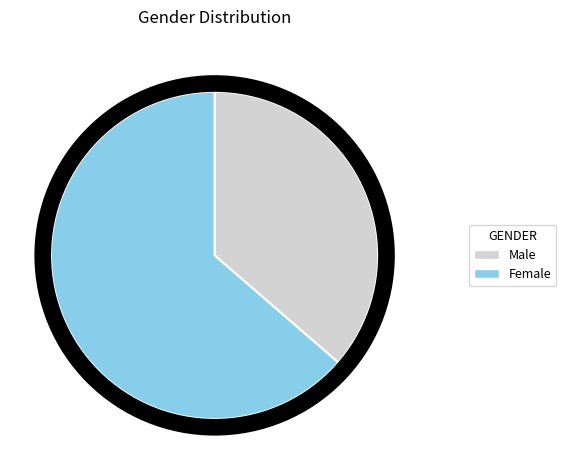

The Female slice represents 64% of the pie. True or false?

True